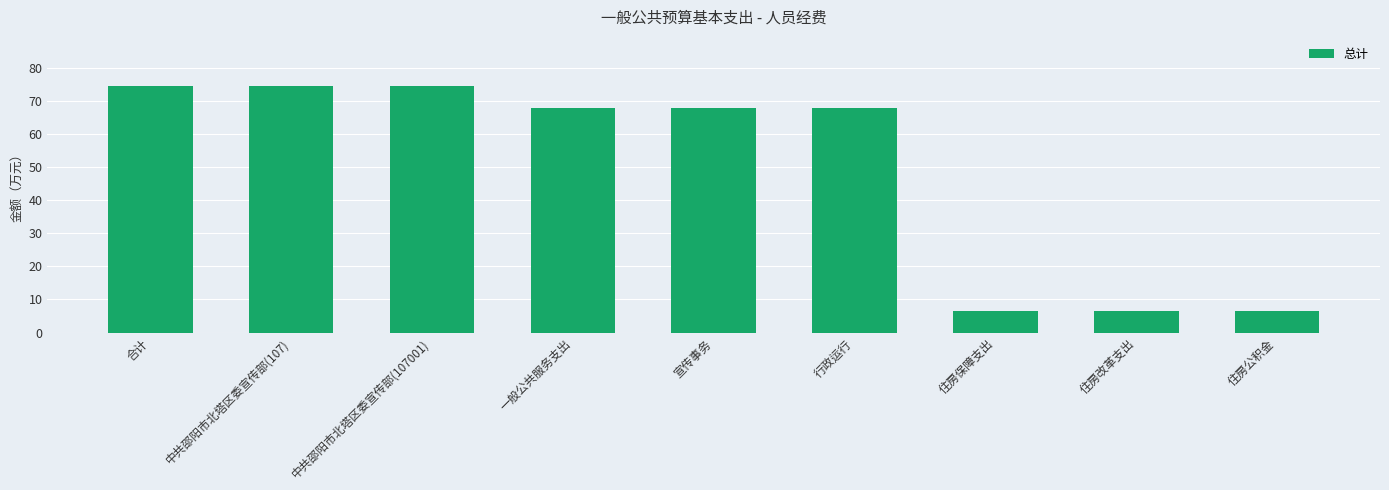

What is the minimum value shown in the chart?

6.5